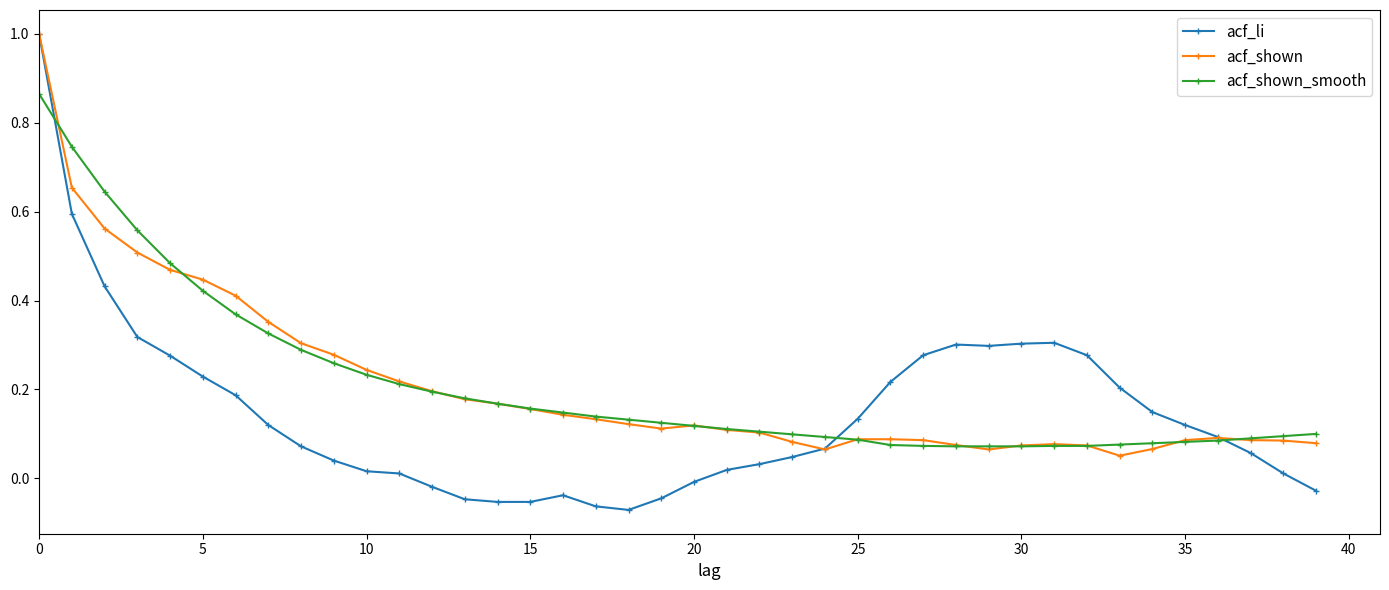

Which series has the largest range (max minus min)?

acf_li